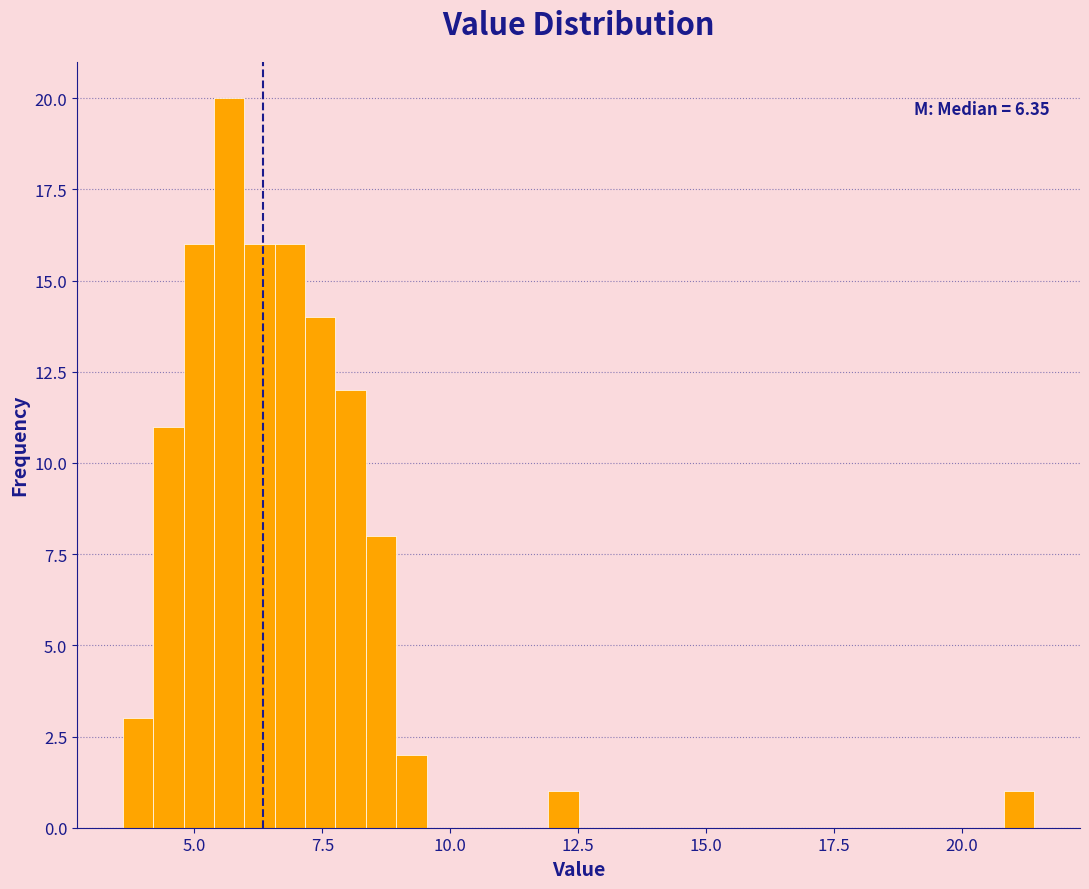

Around what value on the x-axis is the tallest bar? Give the approximate position of its centre, as read against the axis.

5.5